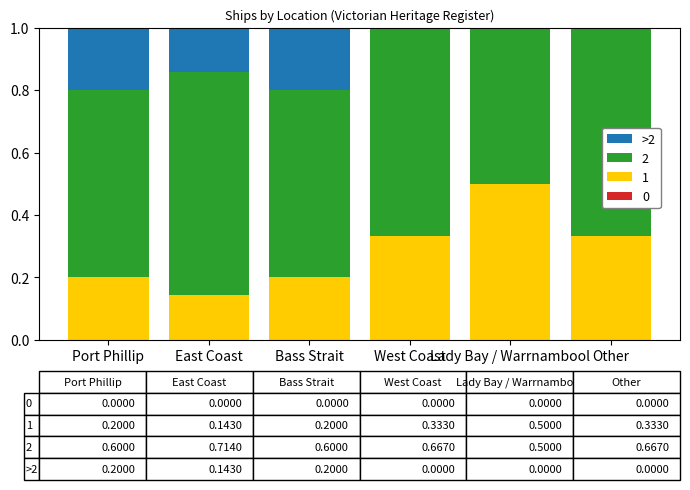

Is it true that 1 equals 0.5 at Other?

False